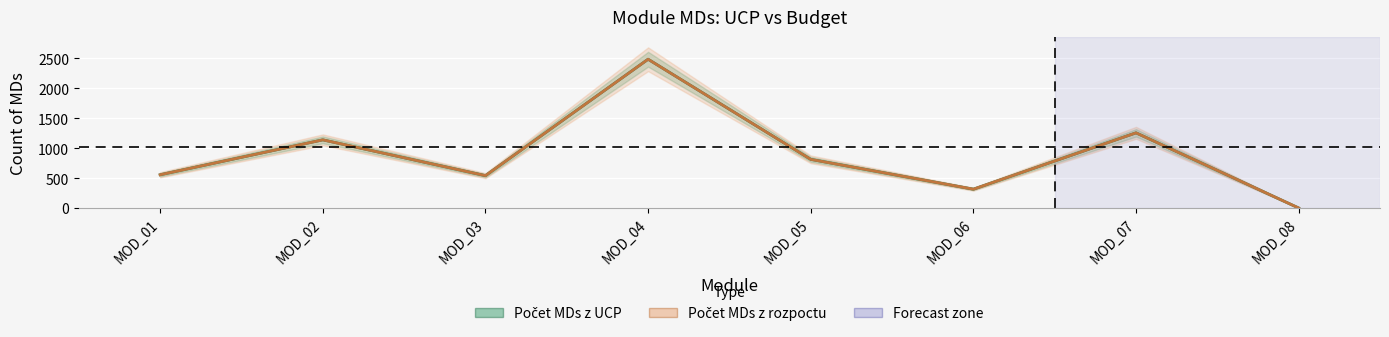

True or false: Počet MDs z rozpoctu and Počet MDs z UCP intersect in this chart.

False